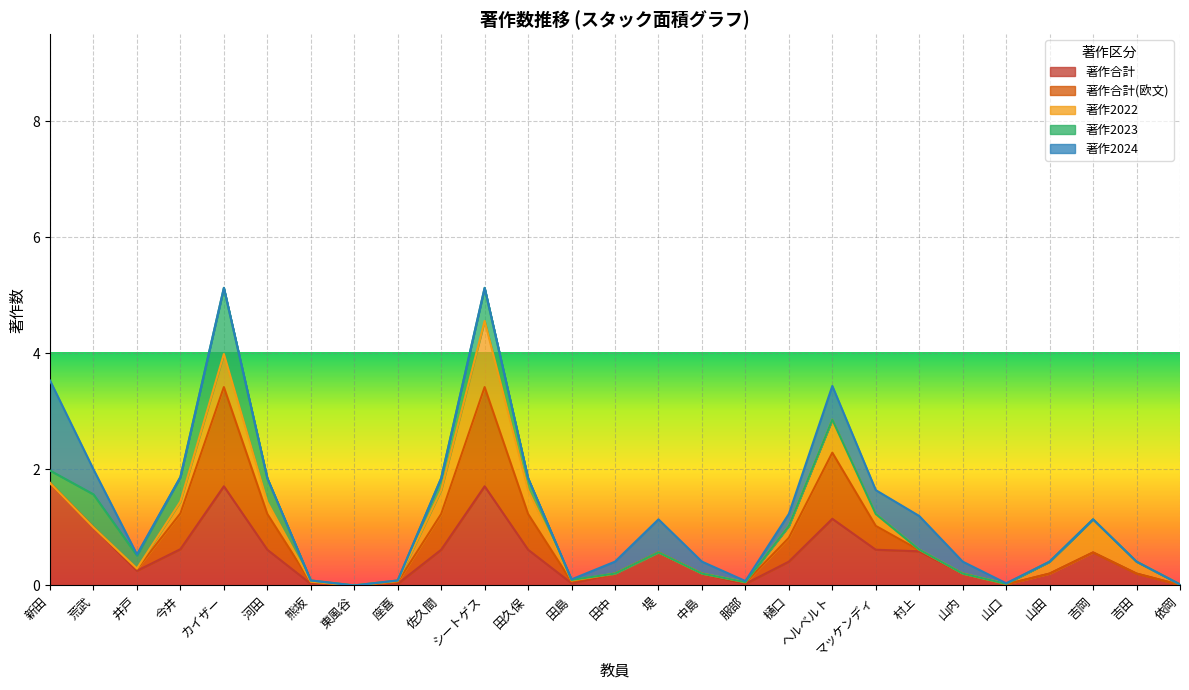

How many series are shown in this chart?

5